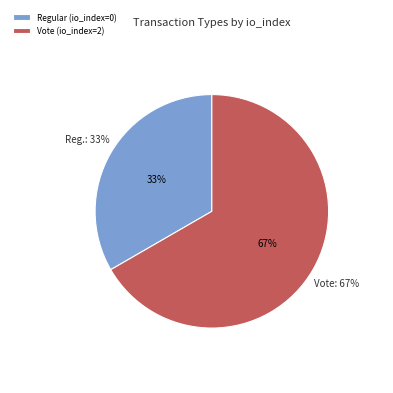

Is Regular (io_index=0) the majority of the pie?

No